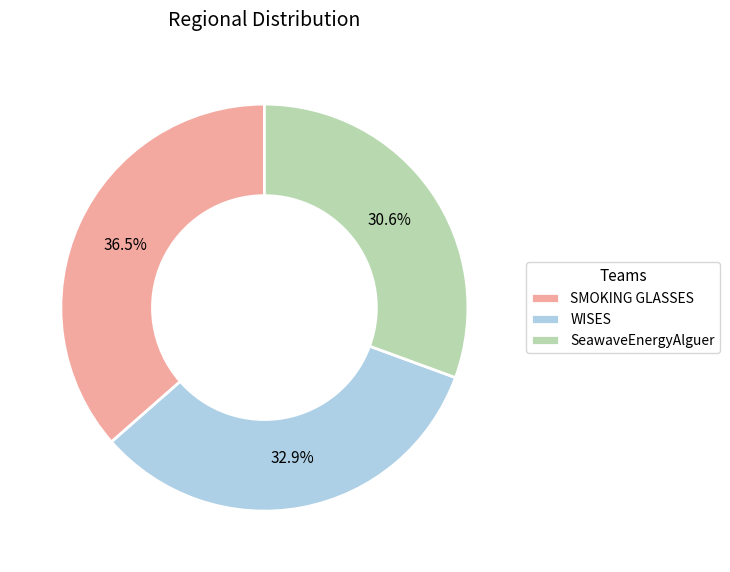

Is it true that SMOKING GLASSES is 22% of the pie?

False